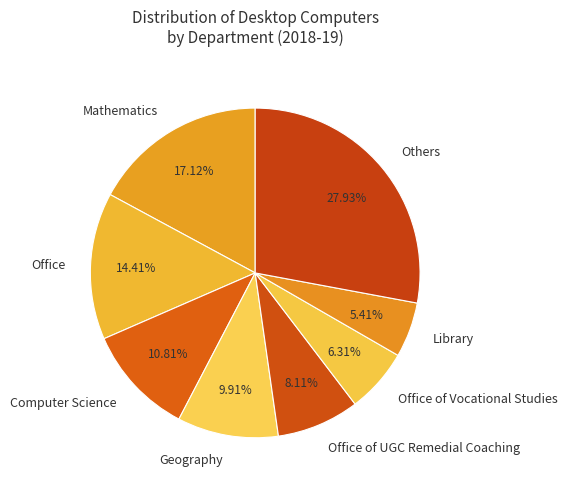

How many segments does this pie chart have?

8